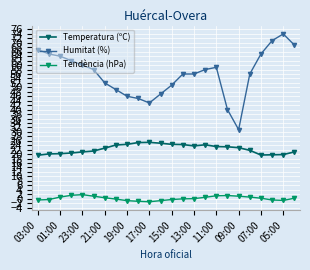

True or false: Humitat (%) and Temperatura (ºC) intersect in this chart.

False